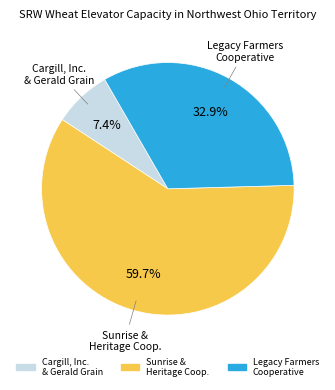

Does any single category account for the majority?

Yes